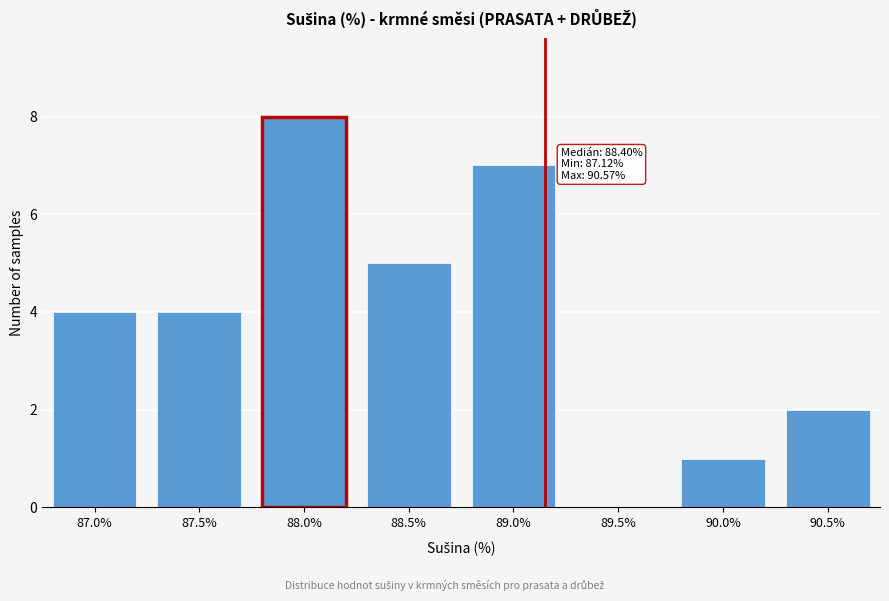

Reading left to right, what are all the values shown in this chart?

87.0%=4	87.5%=4	88.0%=8	88.5%=5	89.0%=7	89.5%=0	90.0%=1	90.5%=2